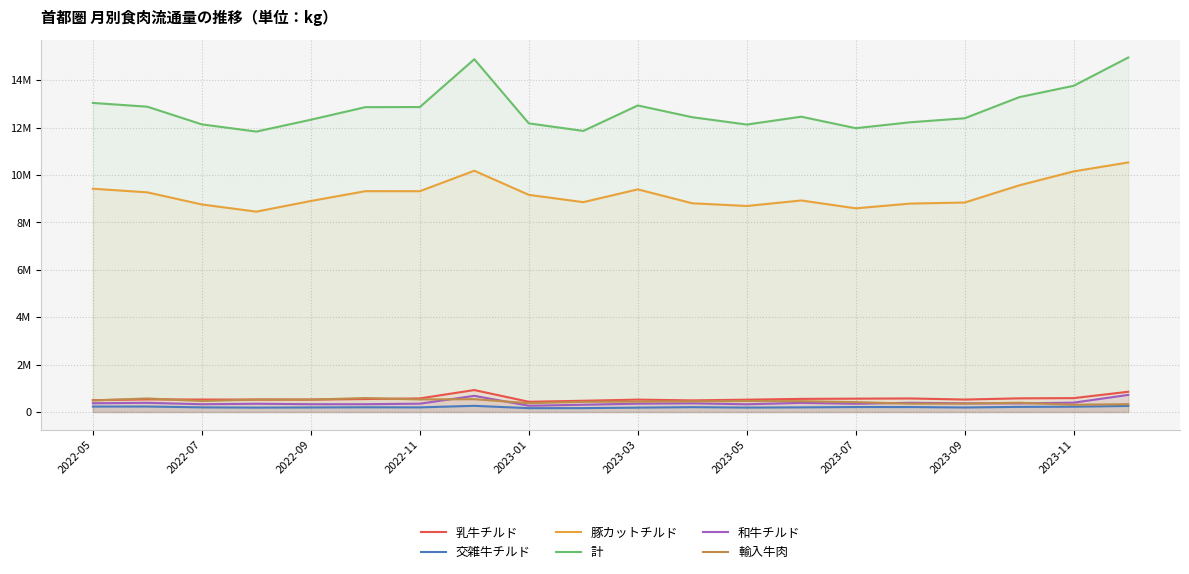

What is the value of the 和牛チルド point at the 2nd from the left?

387894